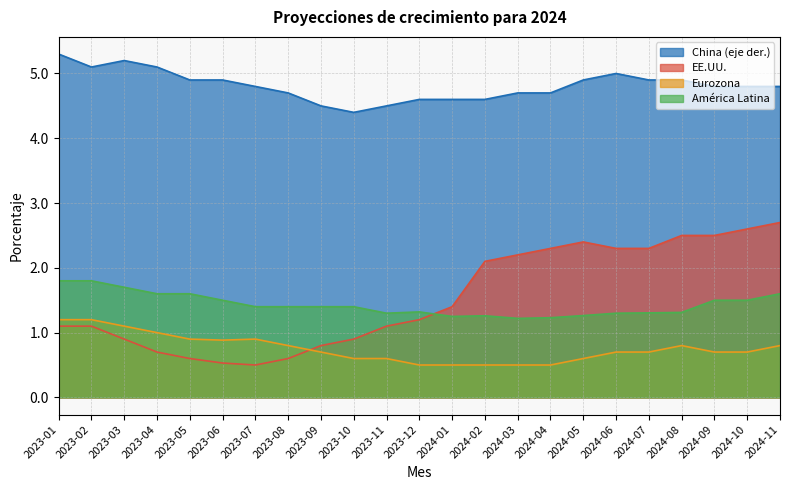

What is the minimum value shown in the chart?

0.5